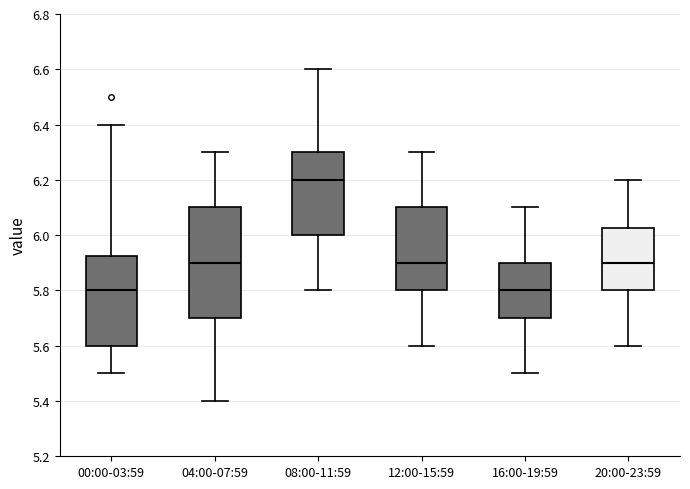

Which box is the tallest, from its lower edge to its upper edge?

04:00-07:59